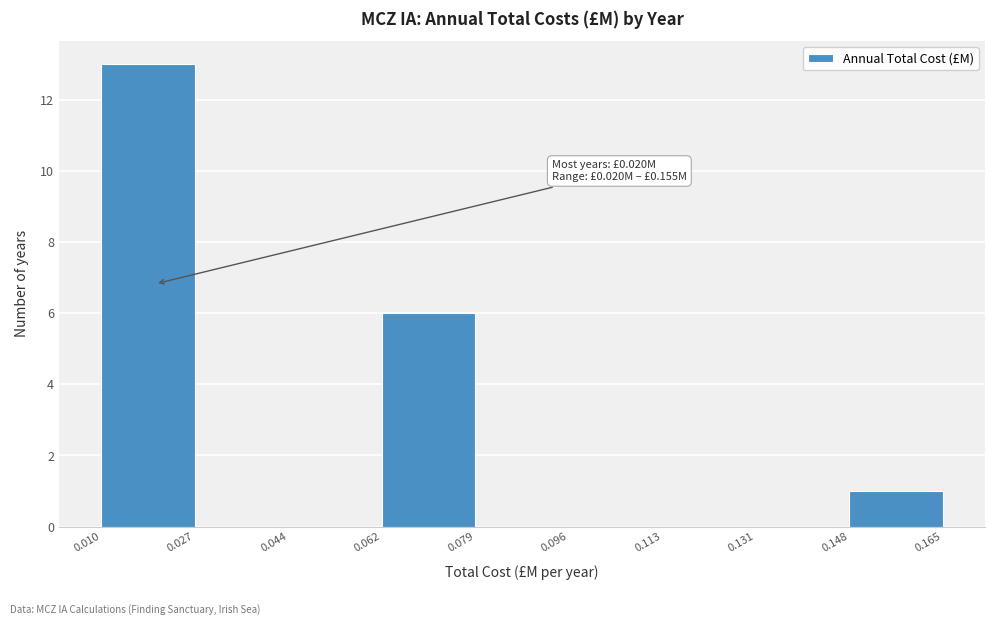

Over which range of the x-axis is the bar tallest?

0.010 to 0.027